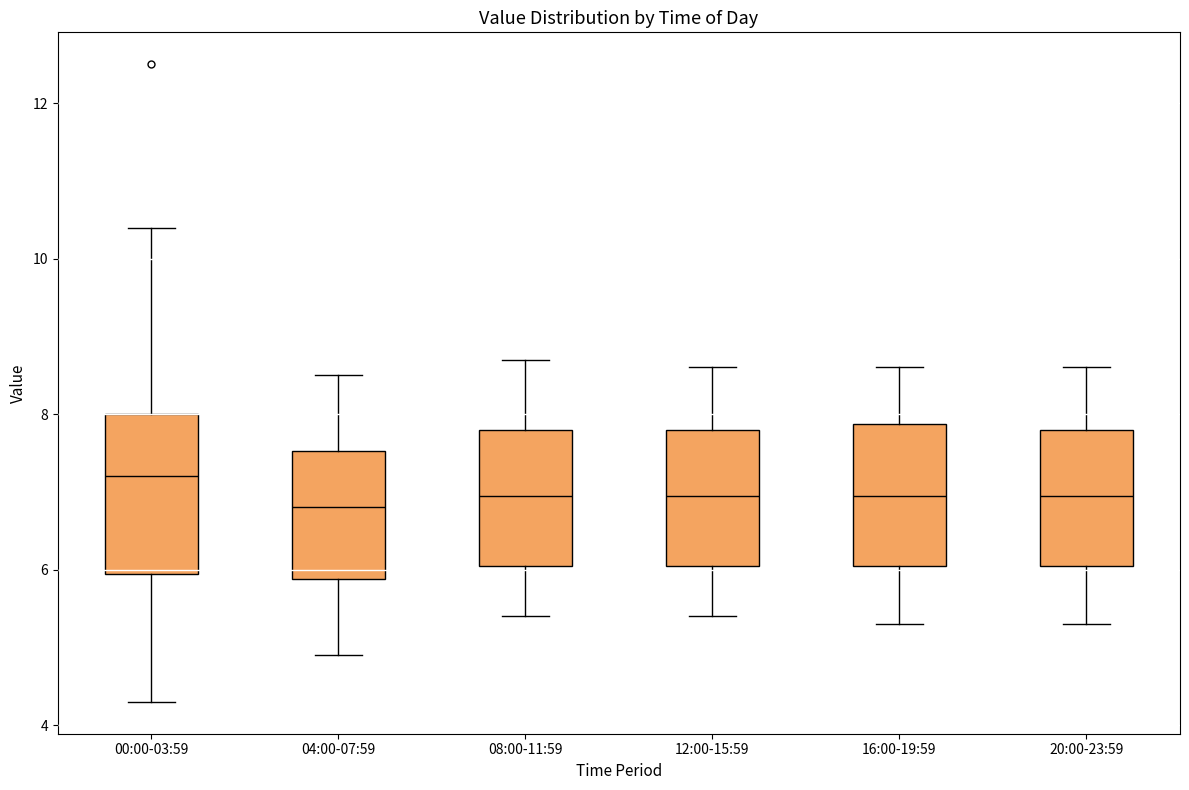

Where is the upper edge of the box for 08:00-11:59 on the y-axis? The values are not printed on the chart, so give them approximately, as read against the axis.

7.8